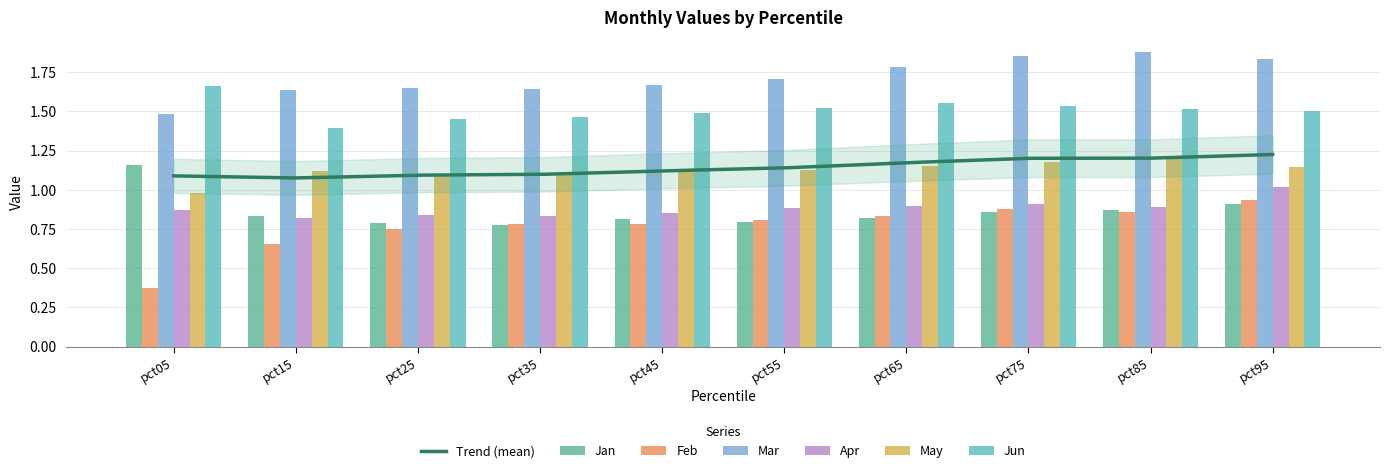

At how many categories does at least one series exceed 0?

10